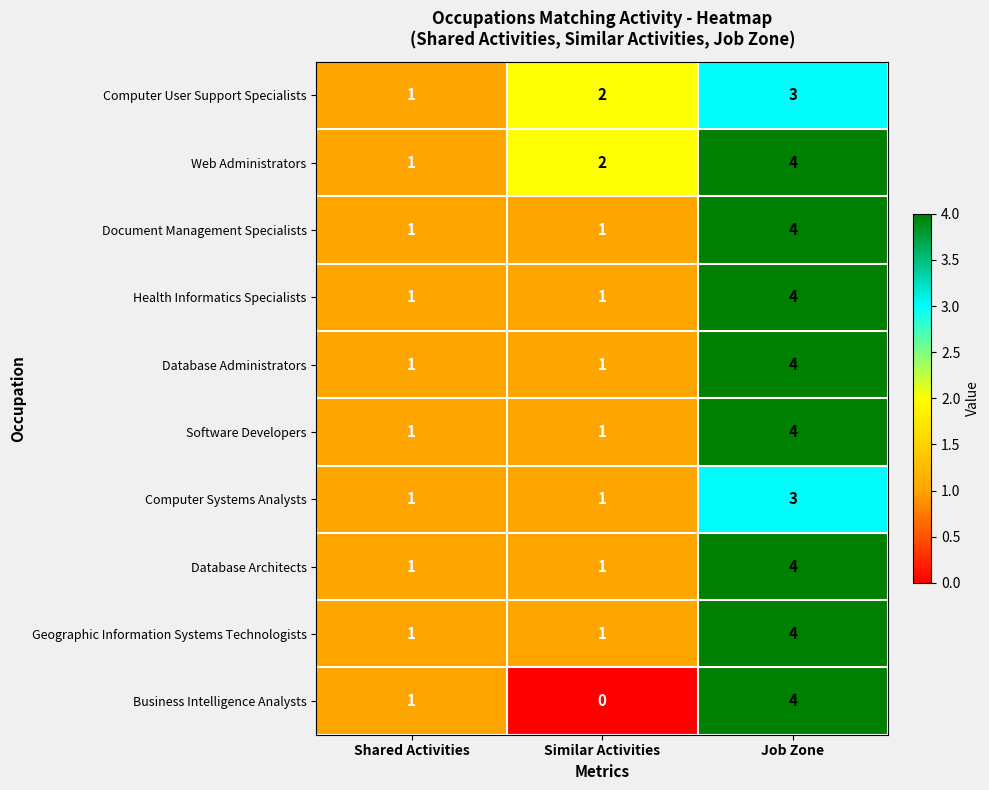

Which series has the widest spread of values?

Business Intelligence Analysts